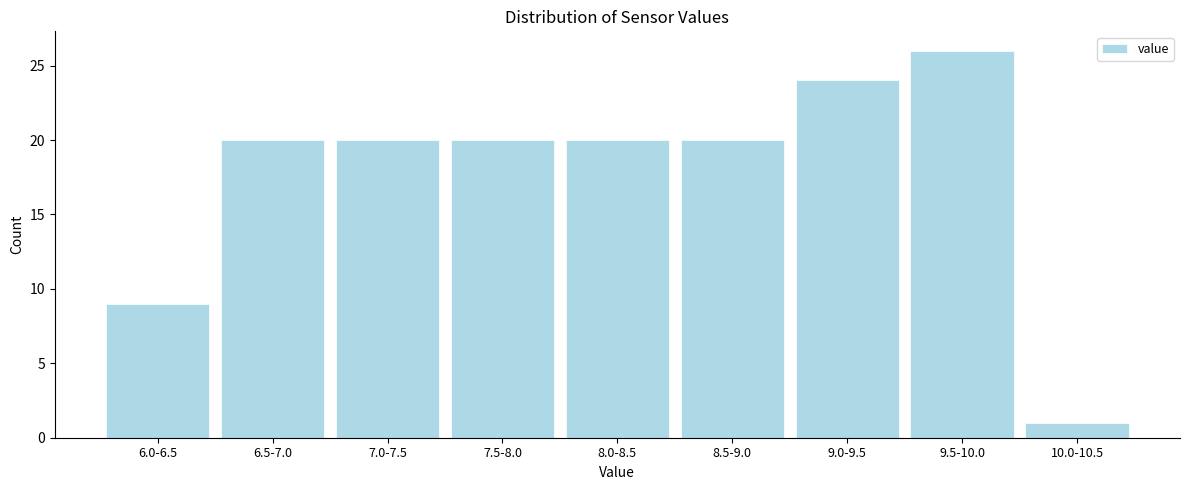

Reading right to left, transcribe all the data shown in this chart.

1	26	24	20	20	20	20	20	9